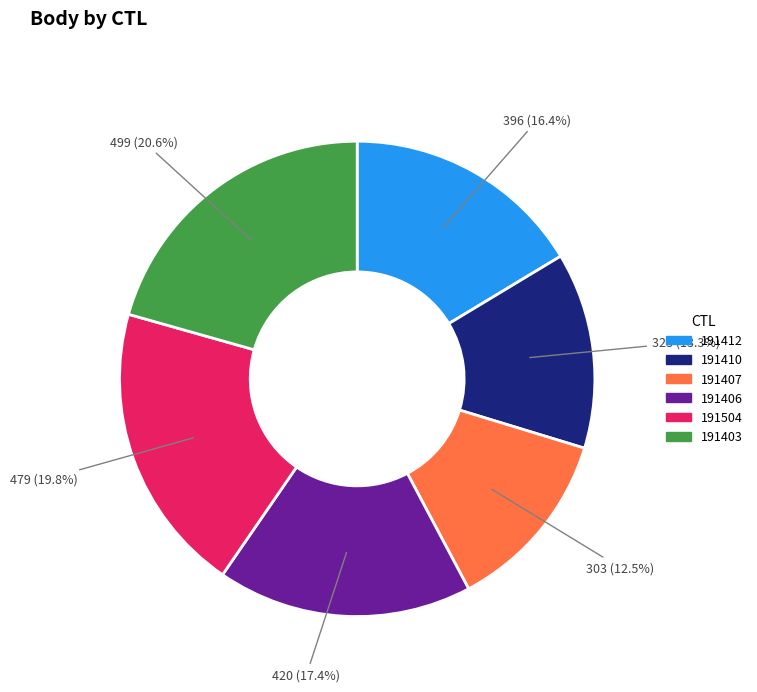

Which slice is the smallest?

191407